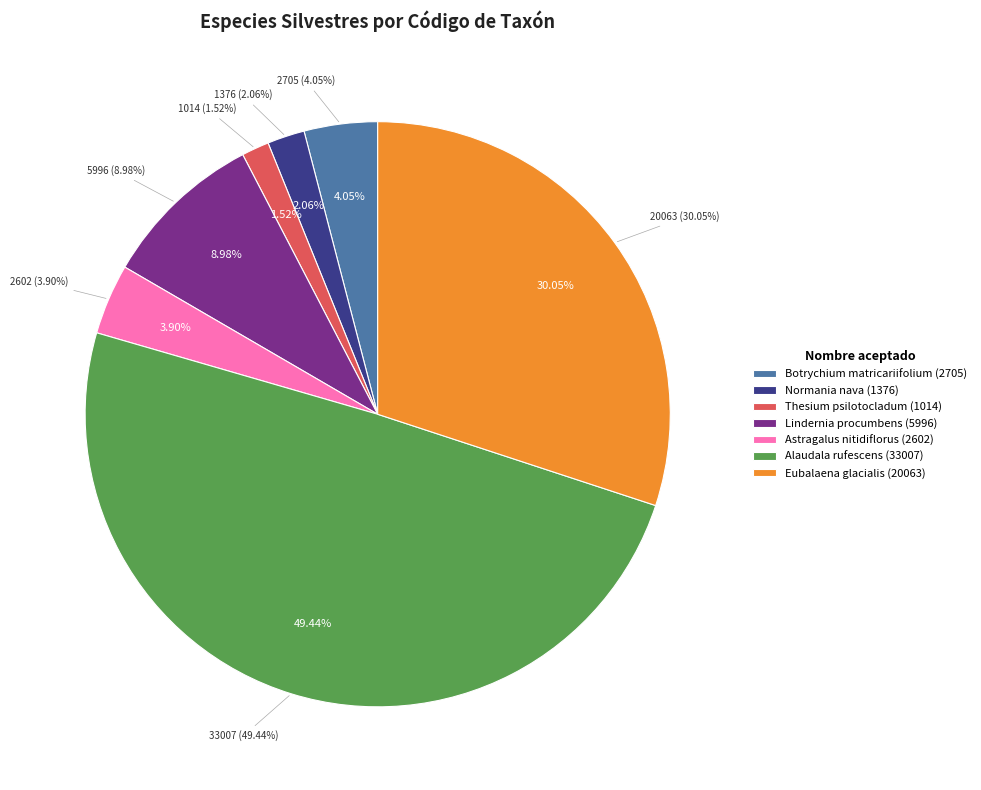

To the nearest percent, what portion does Astragalus nitidiflorus represent?

4%